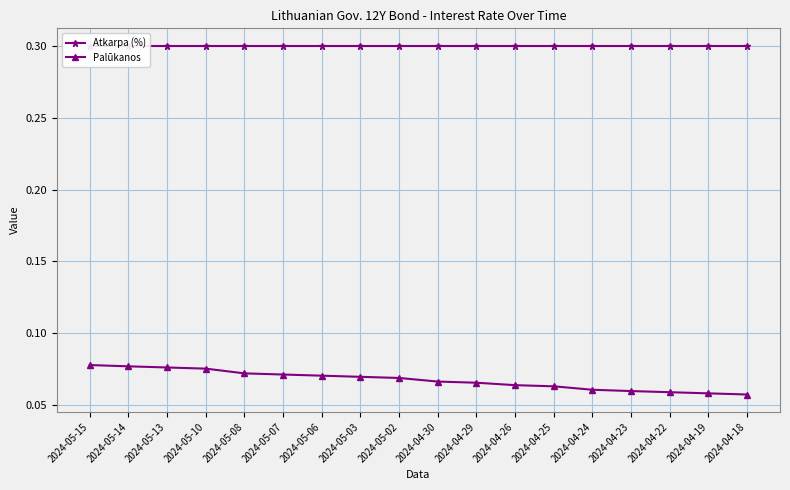

Which category has the lowest value across all series?

2024-04-18